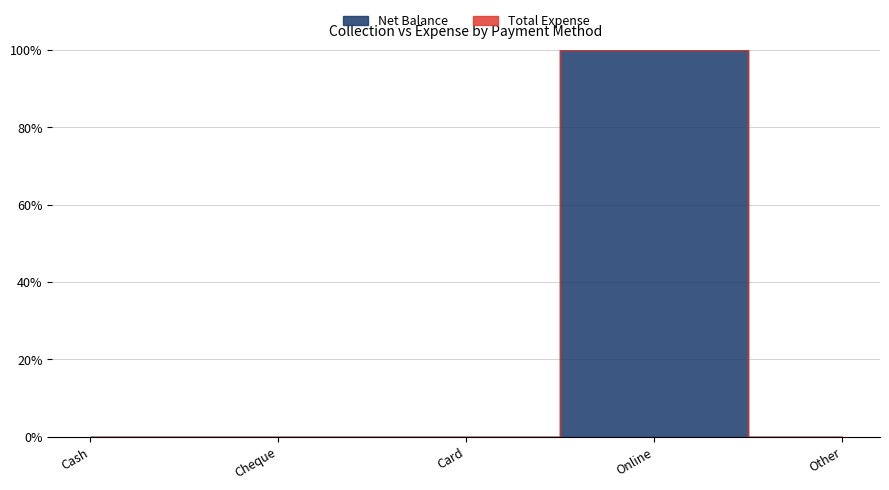

What is the difference between the maximum and minimum values?

100